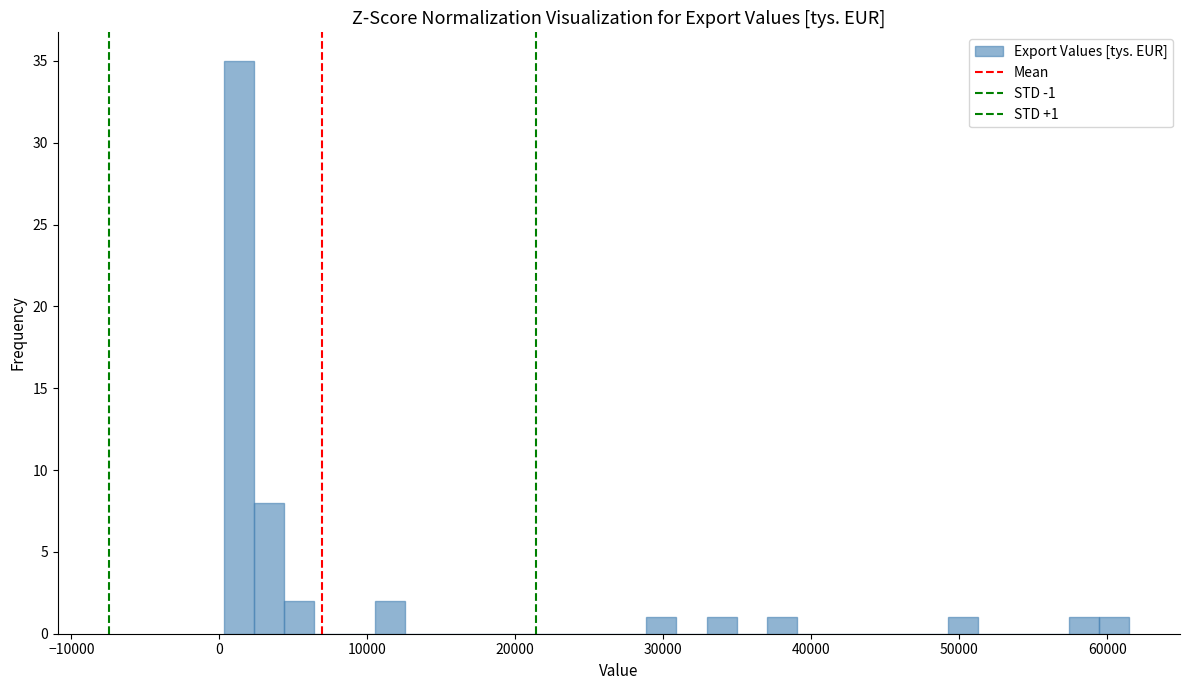

Around what value on the x-axis is the tallest bar? Give the approximate position of its centre, as read against the axis.

1000